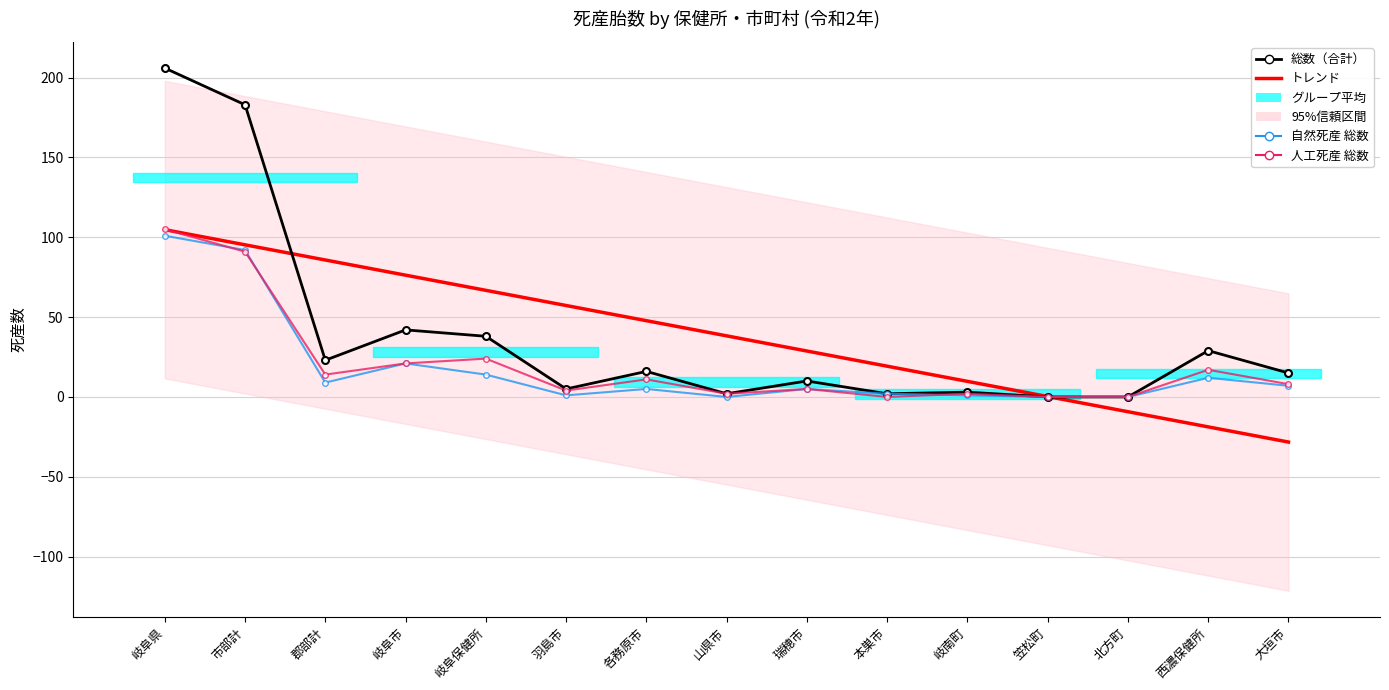

Reading left to right, list all the values displayed in this chart.

総数（合計）: 岐阜県=206.0	市部計=183.0	郡部計=23.0	岐阜市=42.0	岐阜保健所=38.0	羽島市=5.0	各務原市=16.0	山県市=2.0	瑞穂市=10.0	本巣市=2.0	岐南町=3.0	笠松町=0.0	北方町=0.0	西濃保健所=29.0	大垣市=15.0
トレンド: 岐阜県=104.8	市部計=95.3	郡部計=85.8	岐阜市=76.3	岐阜保健所=66.8	羽島市=57.3	各務原市=47.8	山県市=38.3	瑞穂市=28.8	本巣市=19.3	岐南町=9.8	笠松町=0.3	北方町=-9.3	西濃保健所=-18.8	大垣市=-28.3
自然死産 総数: 岐阜県=101.0	市部計=92.0	郡部計=9.0	岐阜市=21.0	岐阜保健所=14.0	羽島市=1.0	各務原市=5.0	山県市=0.0	瑞穂市=5.0	本巣市=2.0	岐南町=1.0	笠松町=0.0	北方町=0.0	西濃保健所=12.0	大垣市=7.0
人工死産 総数: 岐阜県=105.0	市部計=91.0	郡部計=14.0	岐阜市=21.0	岐阜保健所=24.0	羽島市=4.0	各務原市=11.0	山県市=2.0	瑞穂市=5.0	本巣市=0.0	岐南町=2.0	笠松町=0.0	北方町=0.0	西濃保健所=17.0	大垣市=8.0